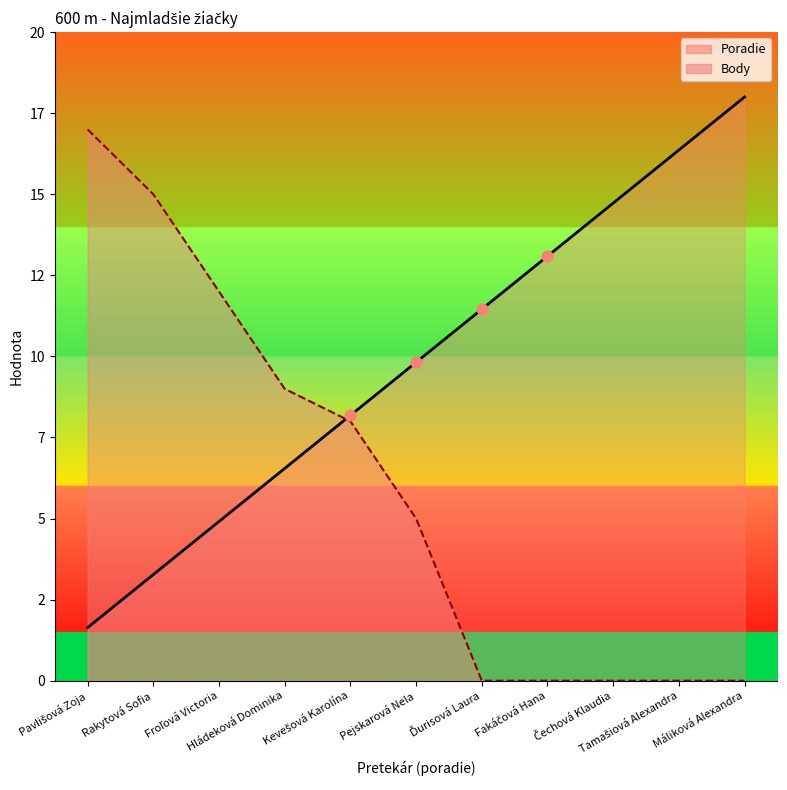

Which series has the widest spread of Y values?

Body